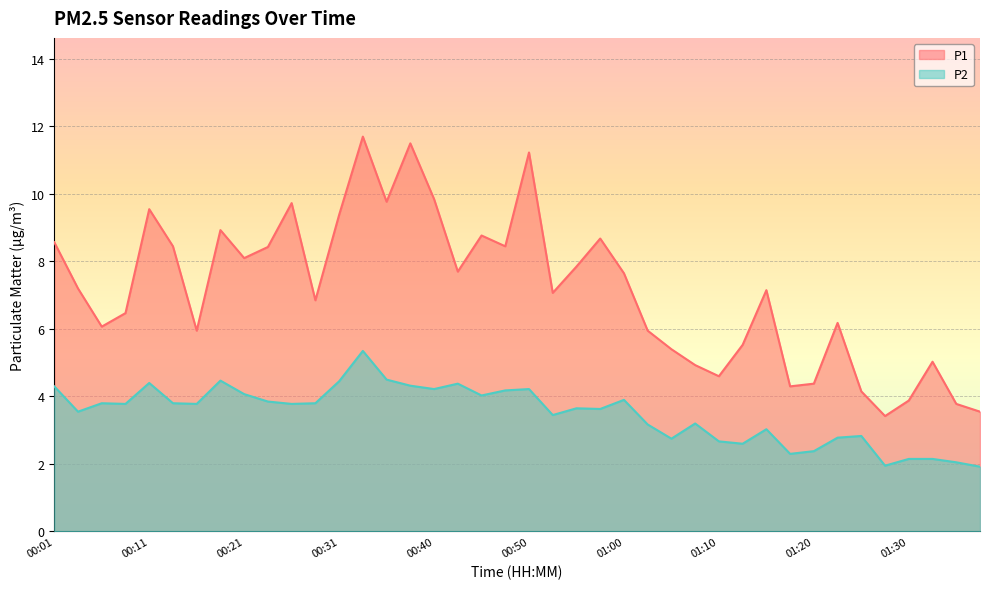

Where is the first local minimum for P2?

00:04